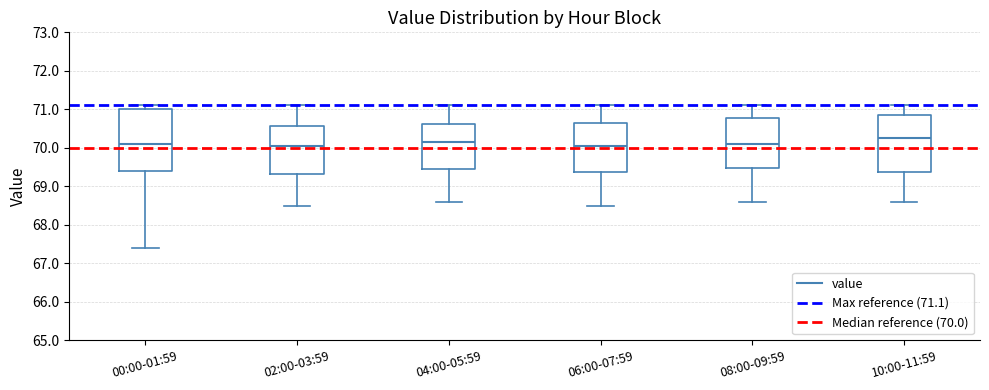

Where does the lower whisker of the box for 08:00-09:59 end on the y-axis? The values are not printed on the chart, so give them approximately, as read against the axis.

68.6